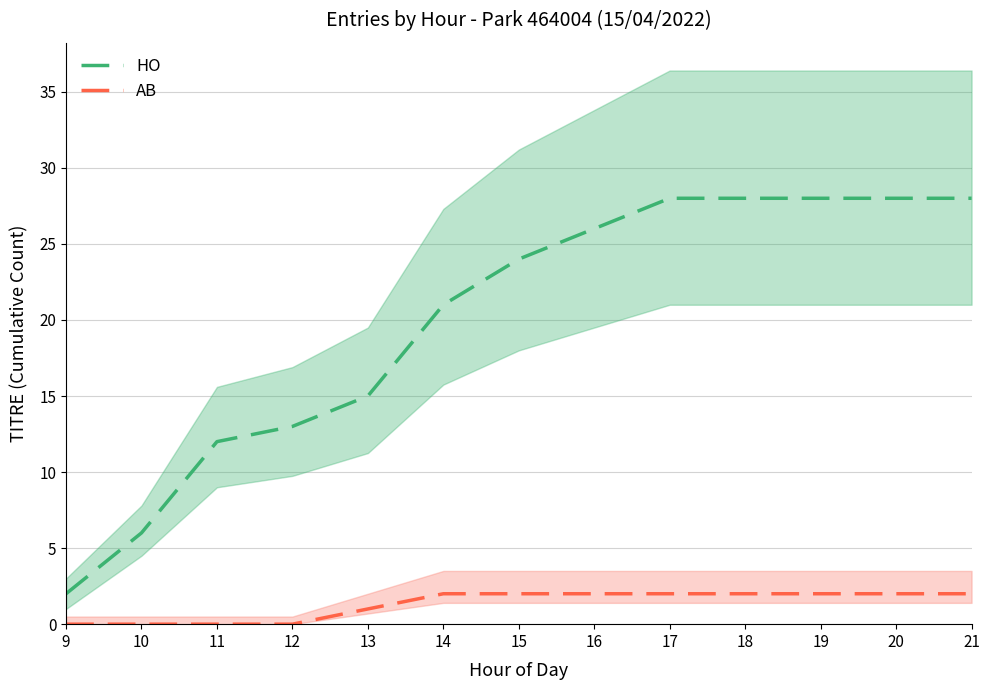

True or false: AB and HO cross at least once.

False